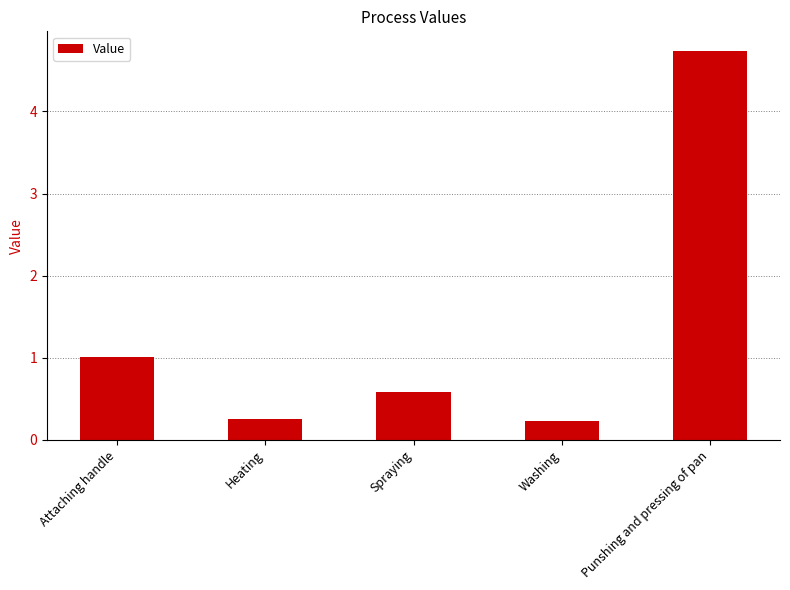

What position from the left is Spraying?

3